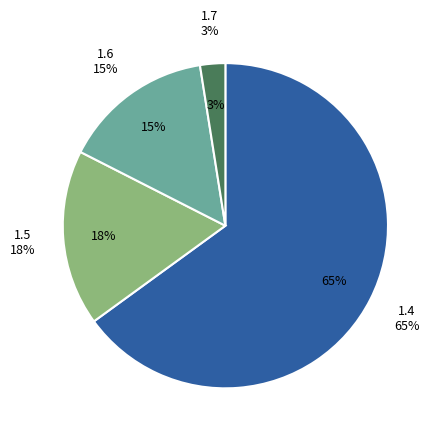

Is it true that 12 is 1% of the pie?

False